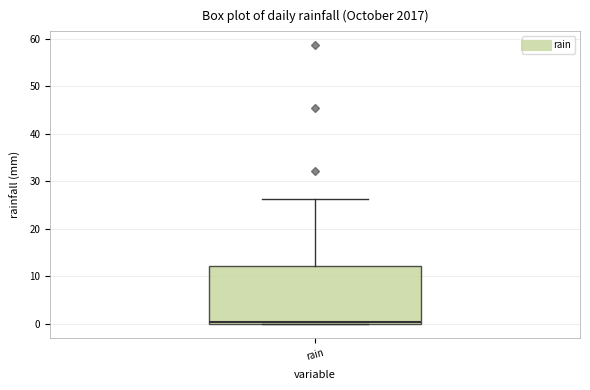

Where is the upper edge of the box for rain on the y-axis? The values are not printed on the chart, so give them approximately, as read against the axis.

12